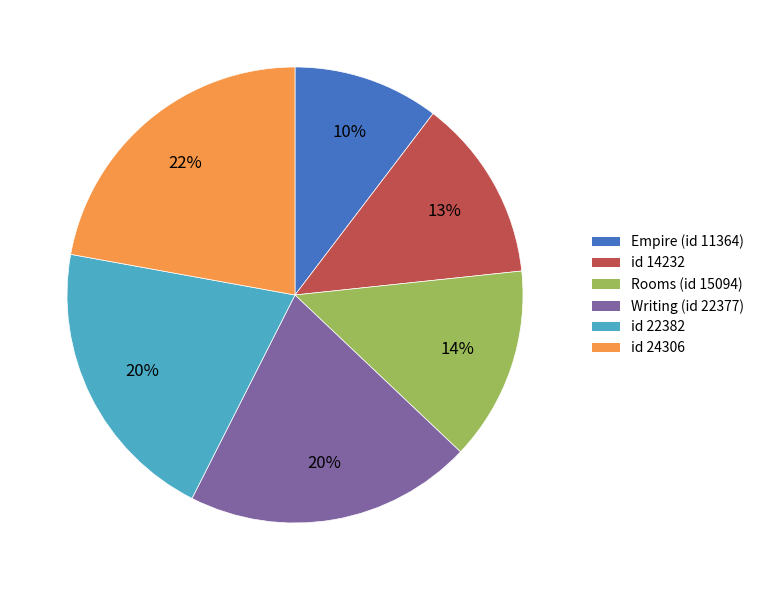

Which has a higher value, Writing (id 22377) or Rooms (id 15094)?

Writing (id 22377)